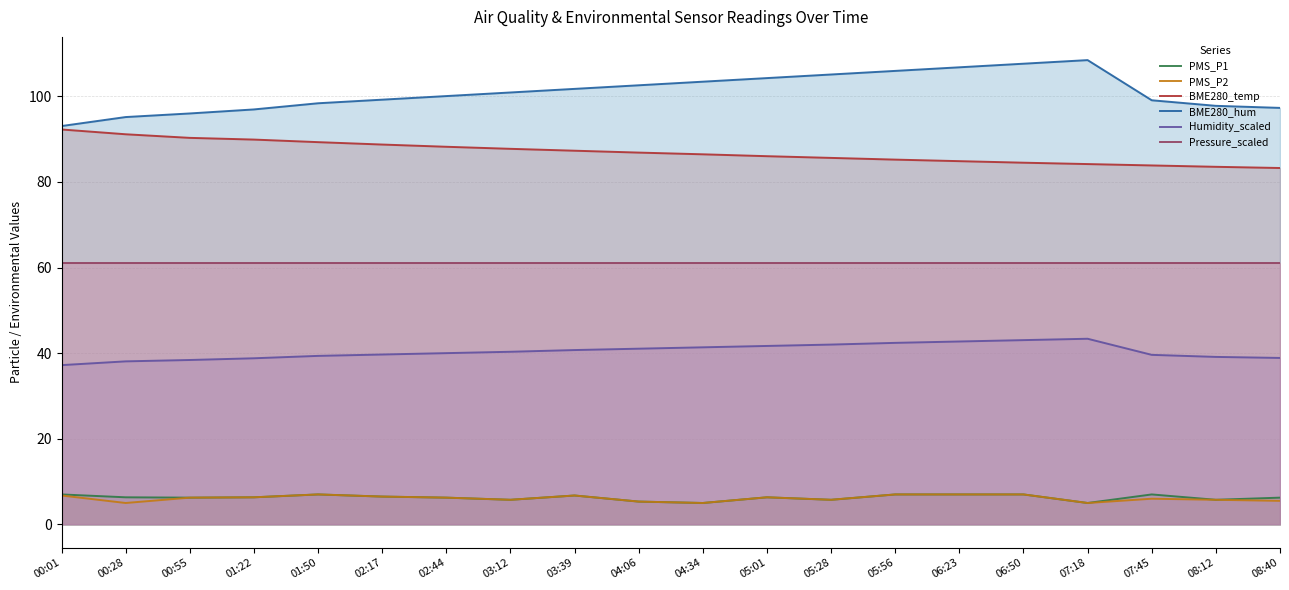

How many distinct data groups are displayed?

6